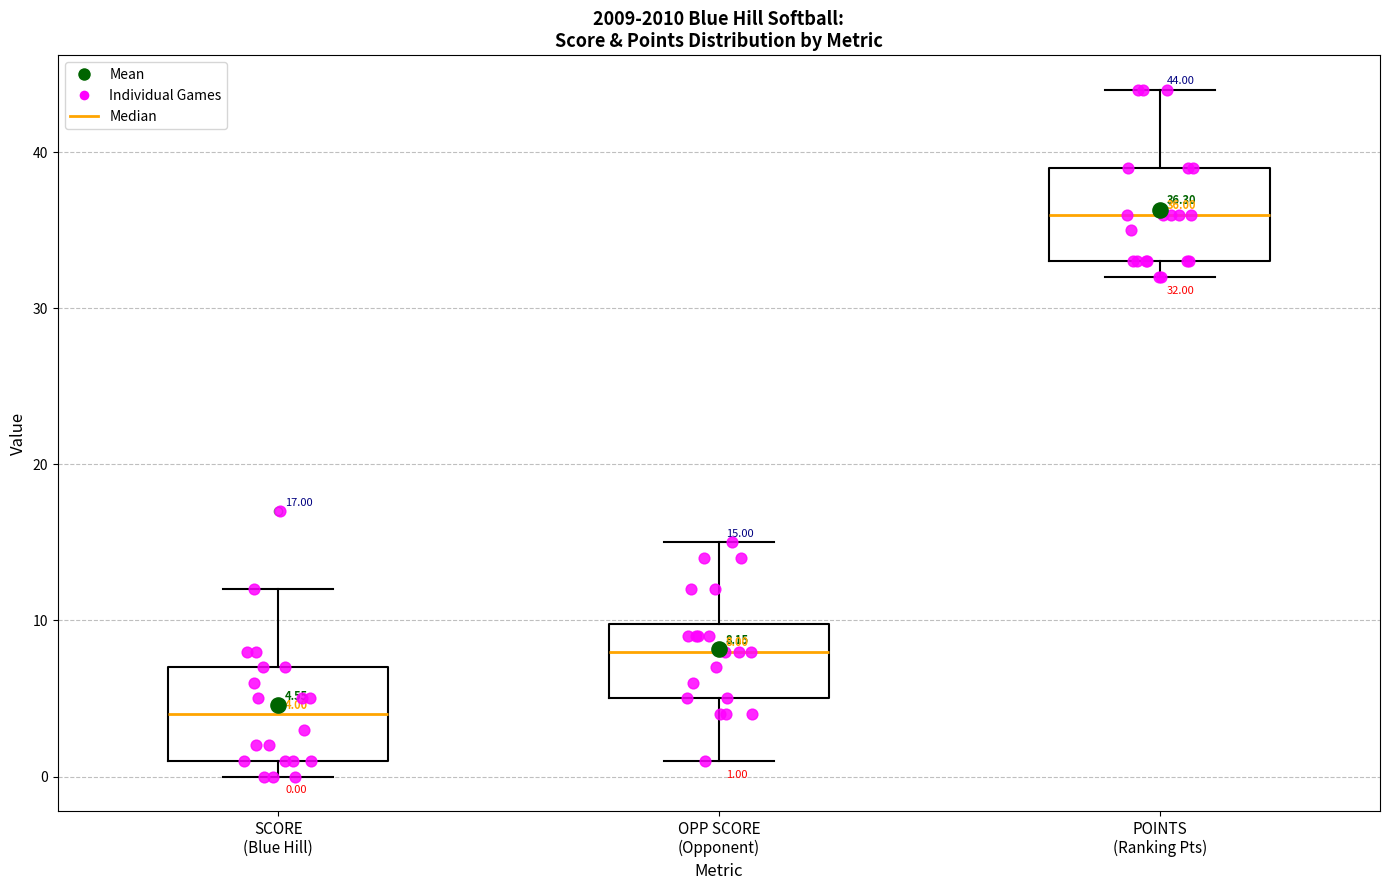

Which box's median line is the lowest?

SCORE (Blue Hill)